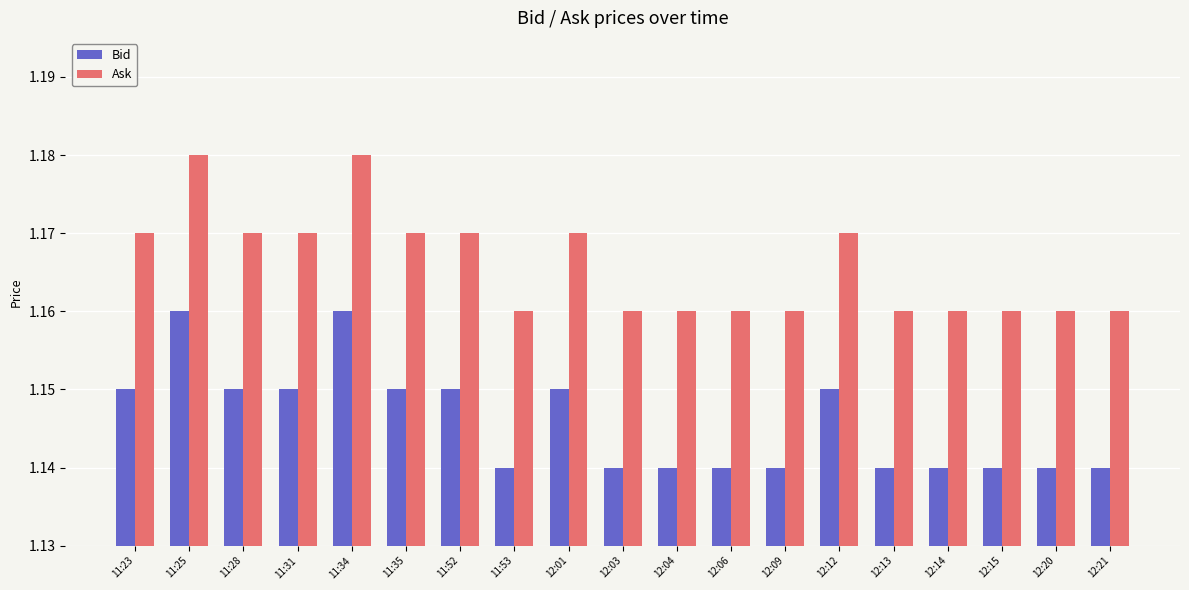

Count the Bid values in the range 1 to 2.

19